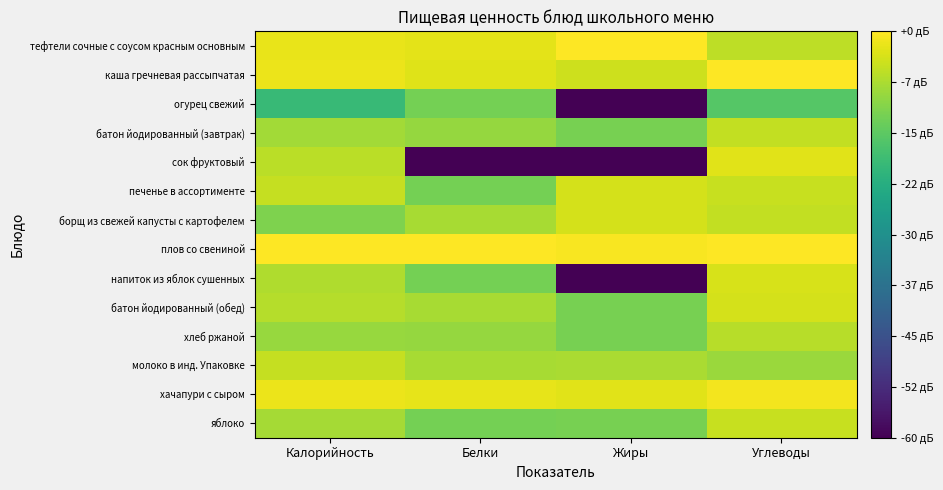

Reading right to left, what are all the values shown in this chart?

тефтели сочные с соусом красным основным: Углеводы=-5.9	Жиры=0.0	Белки=-2.6	Калорийность=-2.0
каша гречневая рассыпчатая: Углеводы=-0.1	Жиры=-4.5	Белки=-3.0	Калорийность=-1.8
огурец свежий: Углеводы=-15.9	Жиры=-60.0	Белки=-12.6	Калорийность=-19.6
батон йодированный (завтрак): Углеводы=-5.5	Жиры=-12.3	Белки=-9.5	Калорийность=-8.2
сок фруктовый: Углеводы=-2.7	Жиры=-60.0	Белки=-60.0	Калорийность=-6.2
печенье в ассортименте: Углеводы=-5.1	Жиры=-3.9	Белки=-12.6	Калорийность=-5.2
борщ из свежей капусты с картофелем: Углеводы=-5.5	Жиры=-3.9	Белки=-7.8	Калорийность=-11.6
плов со свениной: Углеводы=0.0	Жиры=-0.5	Белки=0.0	Калорийность=0.0
напиток из яблок сушенных: Углеводы=-3.6	Жиры=-60.0	Белки=-12.6	Калорийность=-7.2
батон йодированный (обед): Углеводы=-3.9	Жиры=-12.3	Белки=-7.8	Калорийность=-6.6
хлеб ржаной: Углеводы=-6.4	Жиры=-12.3	Белки=-9.5	Калорийность=-9.2
молоко в инд. Упаковке: Углеводы=-8.9	Жиры=-7.5	Белки=-7.8	Калорийность=-5.4
хачапури с сыром: Углеводы=-1.0	Жиры=-2.8	Белки=-2.1	Калорийность=-1.8
яблоко: Углеводы=-5.1	Жиры=-12.3	Белки=-12.6	Калорийность=-8.1